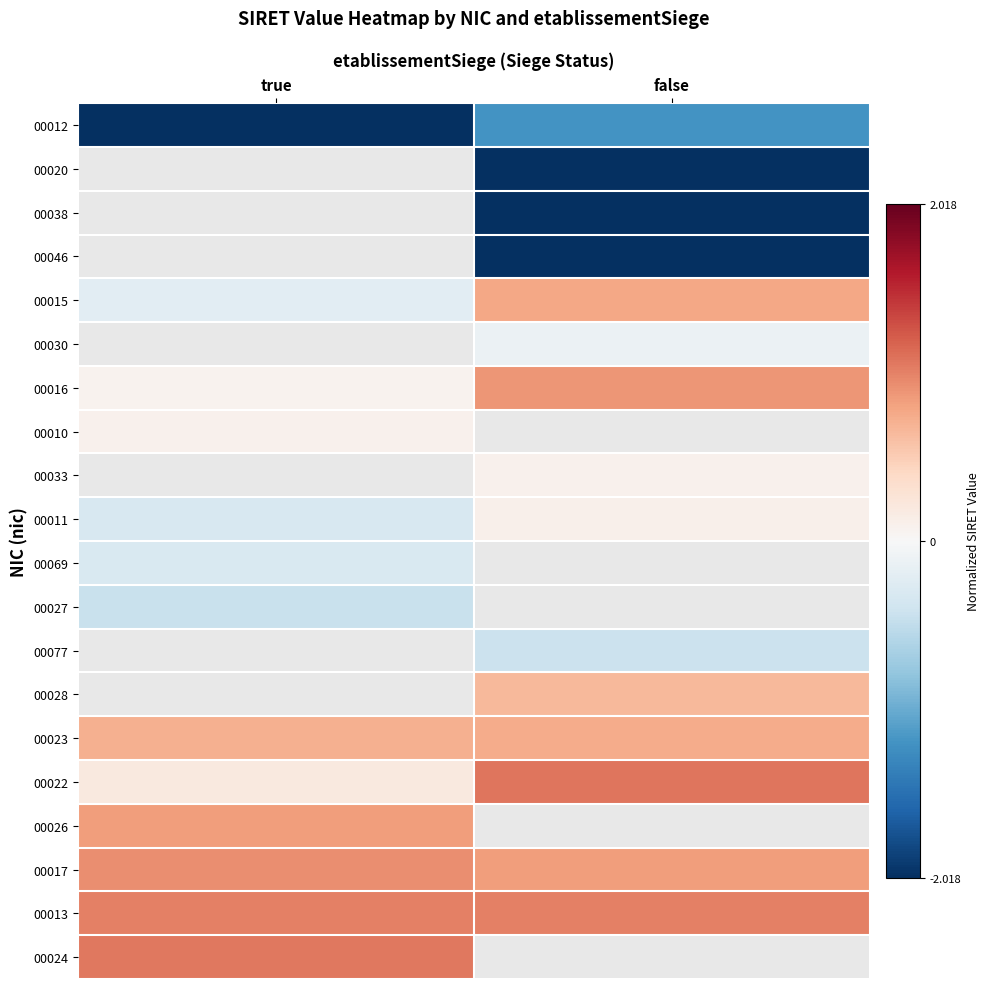

How many categories are shown in the chart?

2